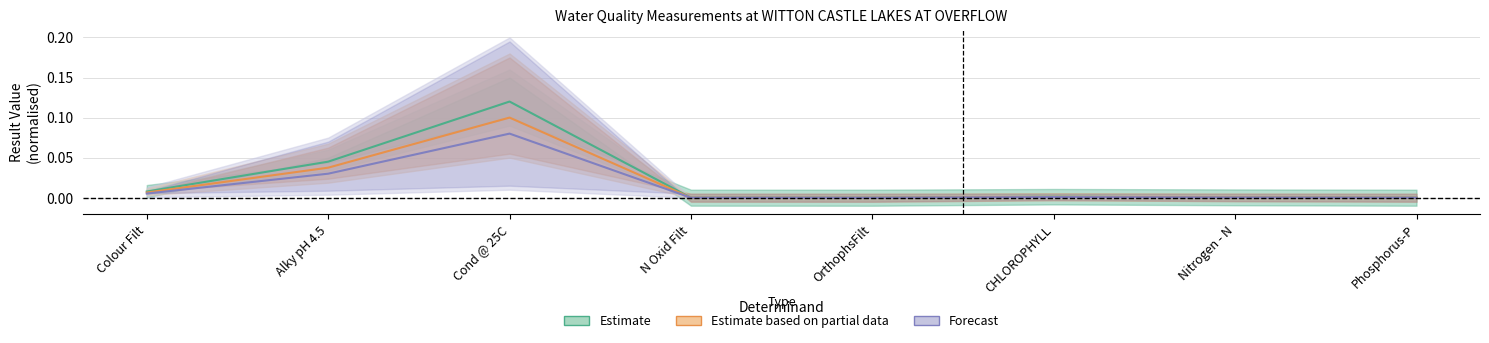

Reading right to left, list all the values displayed in this chart.

0.0	0.0	0.0	0.0	0.0	0.1	0.0	0.0